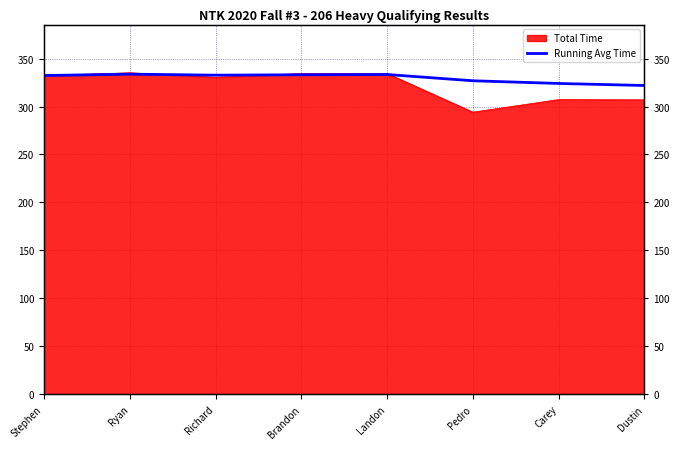

Is it true that the value at Stephen is 332.3?

True